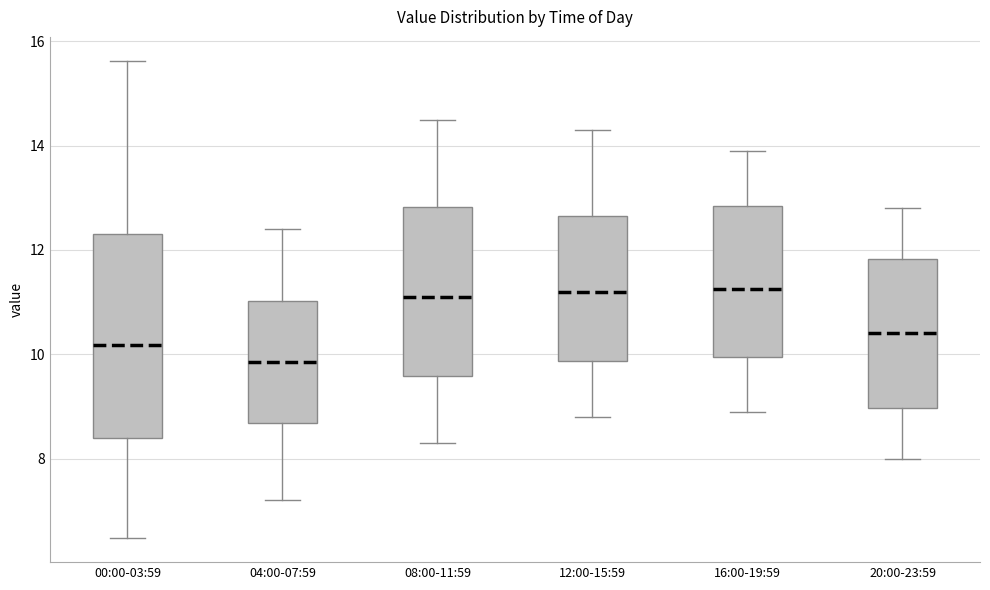

Reading left to right, transcribe this box plot: for each box, give where its median line is, the range the box spans, and where its two whiskers end, as read against the y-axis. The values are not printed on the chart, so give them approximately, as read against the axis.

00:00-03:59: median 10.2, box 8.4 to 12.4, whiskers 6.4 to 15.6
04:00-07:59: median 9.8, box 8.6 to 11.0, whiskers 7.2 to 12.4
08:00-11:59: median 11.2, box 9.6 to 12.8, whiskers 8.4 to 14.6
12:00-15:59: median 11.2, box 9.8 to 12.6, whiskers 8.8 to 14.4
16:00-19:59: median 11.2, box 10.0 to 12.8, whiskers 9.0 to 14.0
20:00-23:59: median 10.4, box 9.0 to 11.8, whiskers 8.0 to 12.8